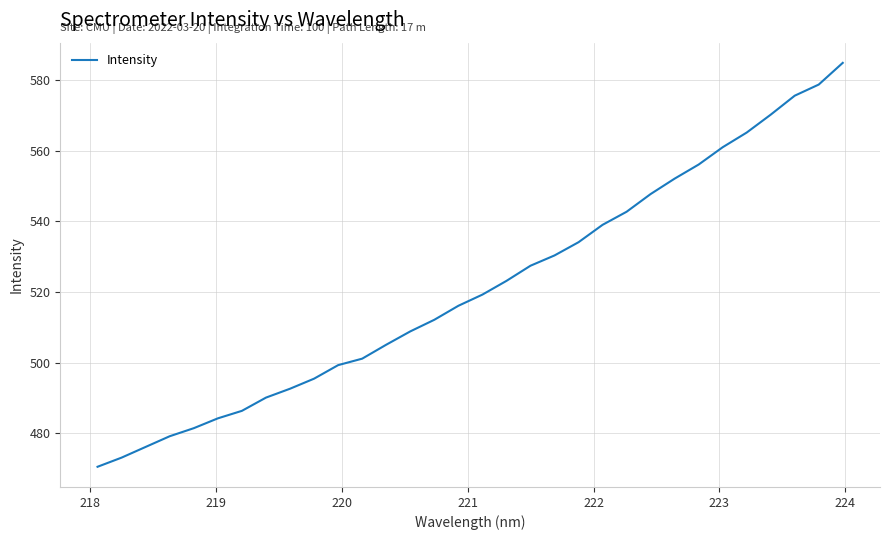

What is the difference between the second highest and second lowest values?

105.7